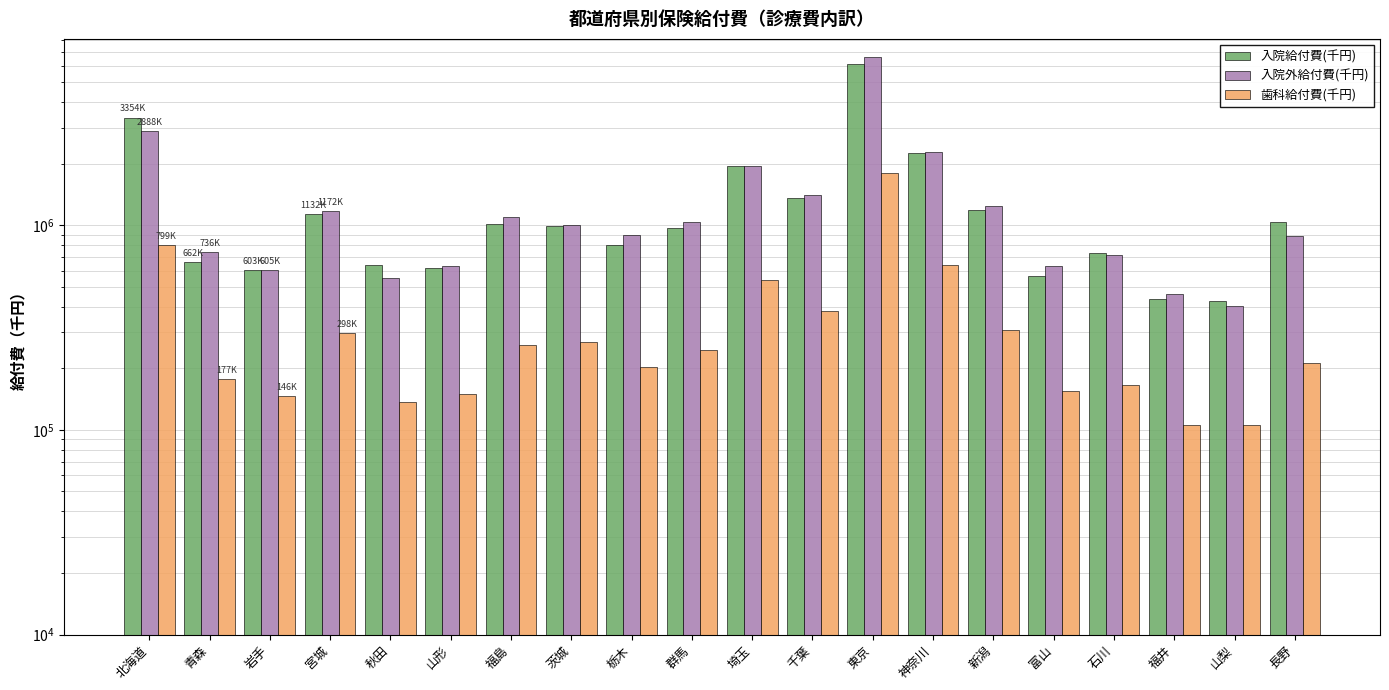

At which label is 入院給付費(千円) closest to 3273819?

北海道